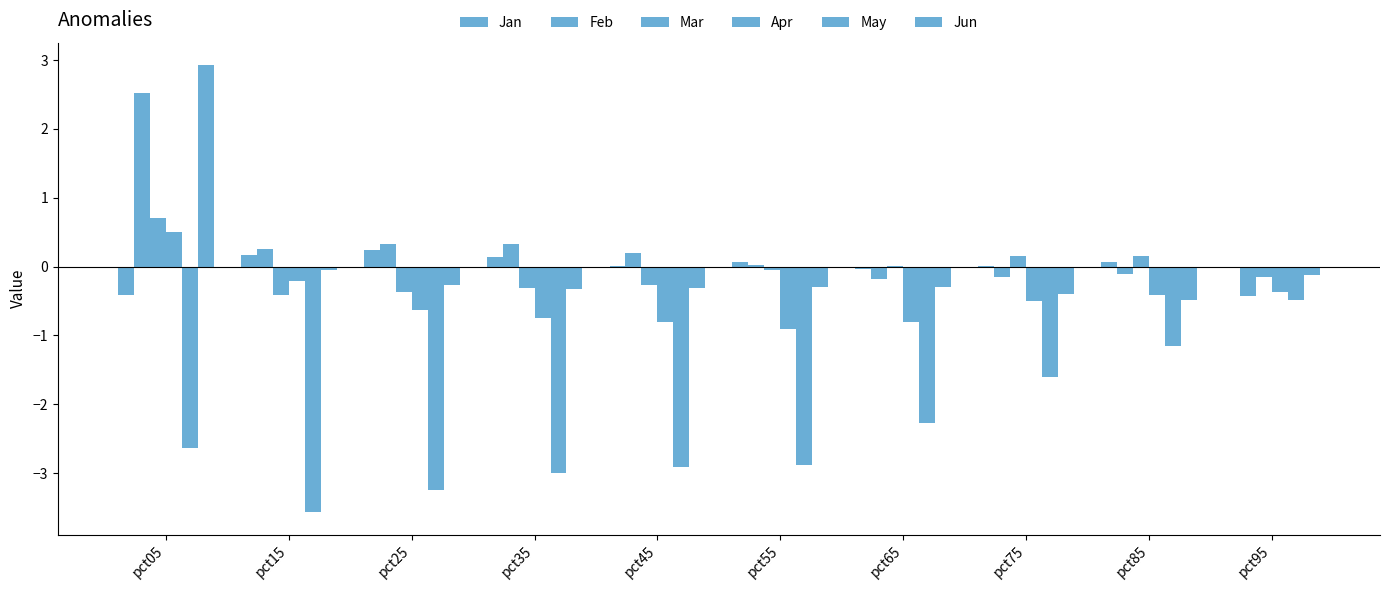

What is the sum of all Jan values?

0.2